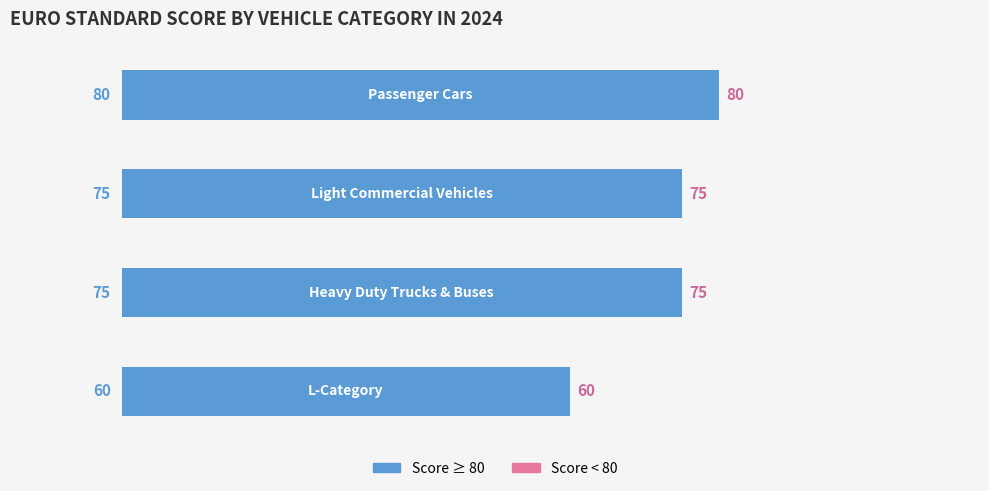

Count the values in the range 75 to 80.

3